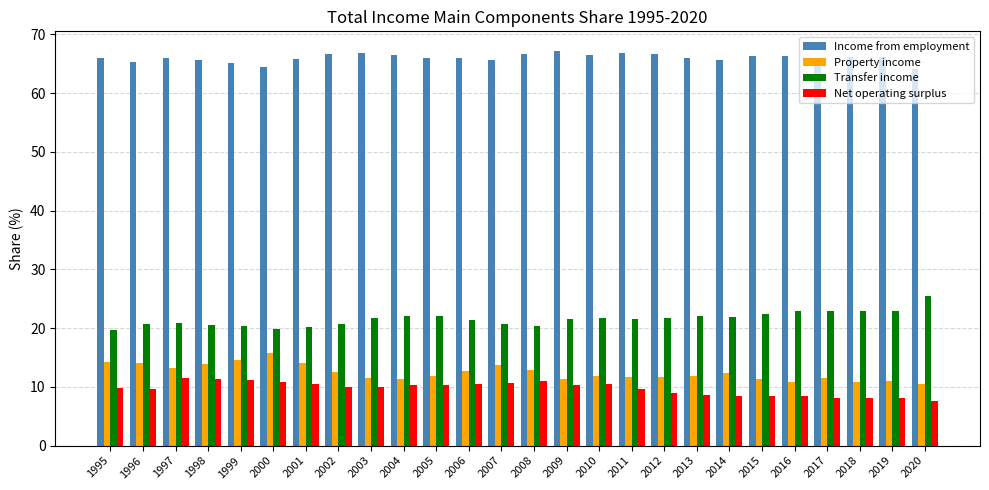

At 2015, list the series in order from largest to smallest.

Income from employment, Transfer income, Property income, Net operating surplus